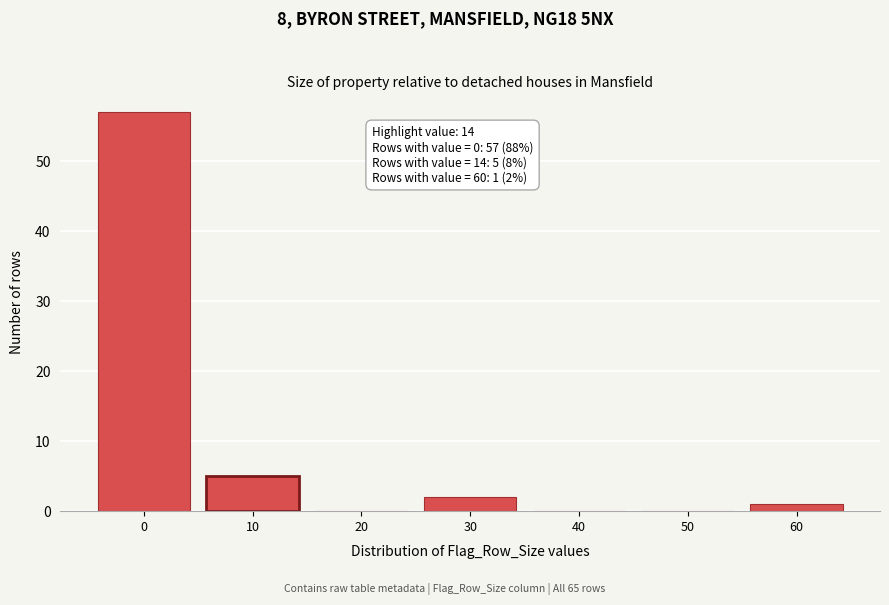

Reading left to right, transcribe all the data shown in this chart.

0=57	10=5	20=0	30=2	40=0	50=0	60=1